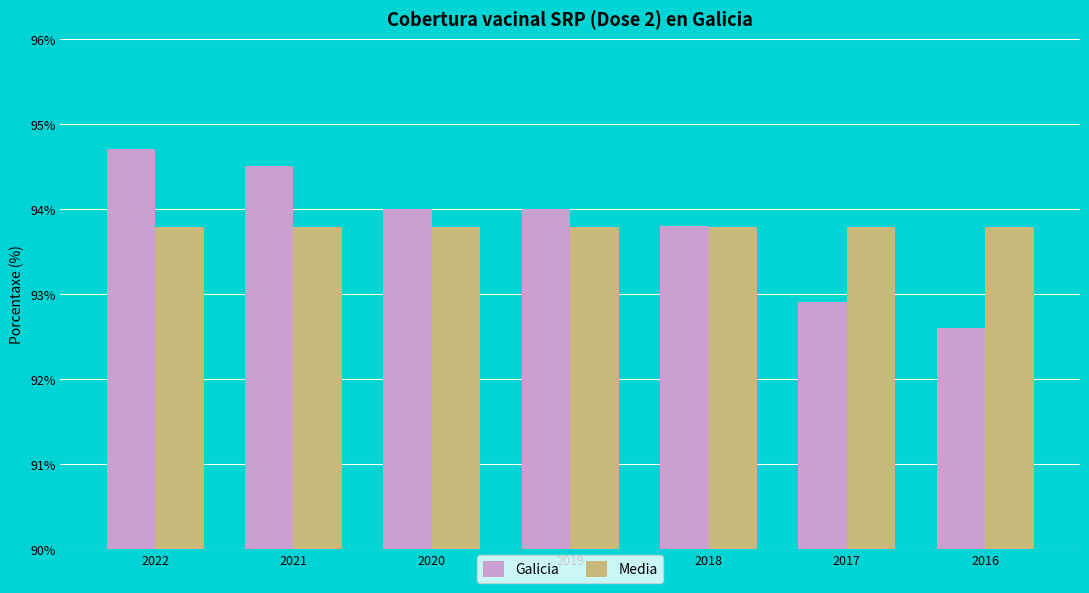

What is the value of the Media bar at the 4th from the left?

93.8